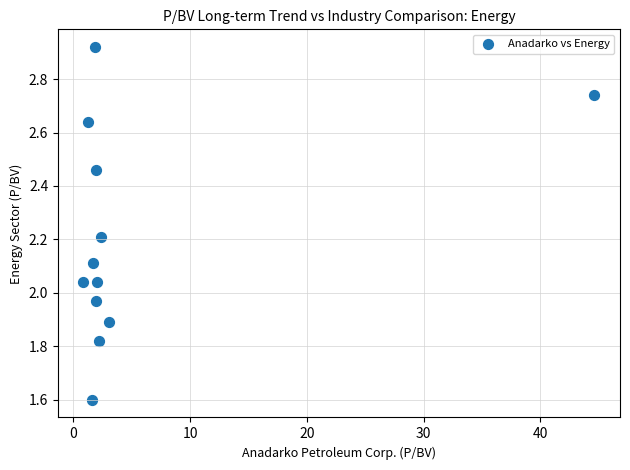

What is the range of Y values (max minus min)?

1.3